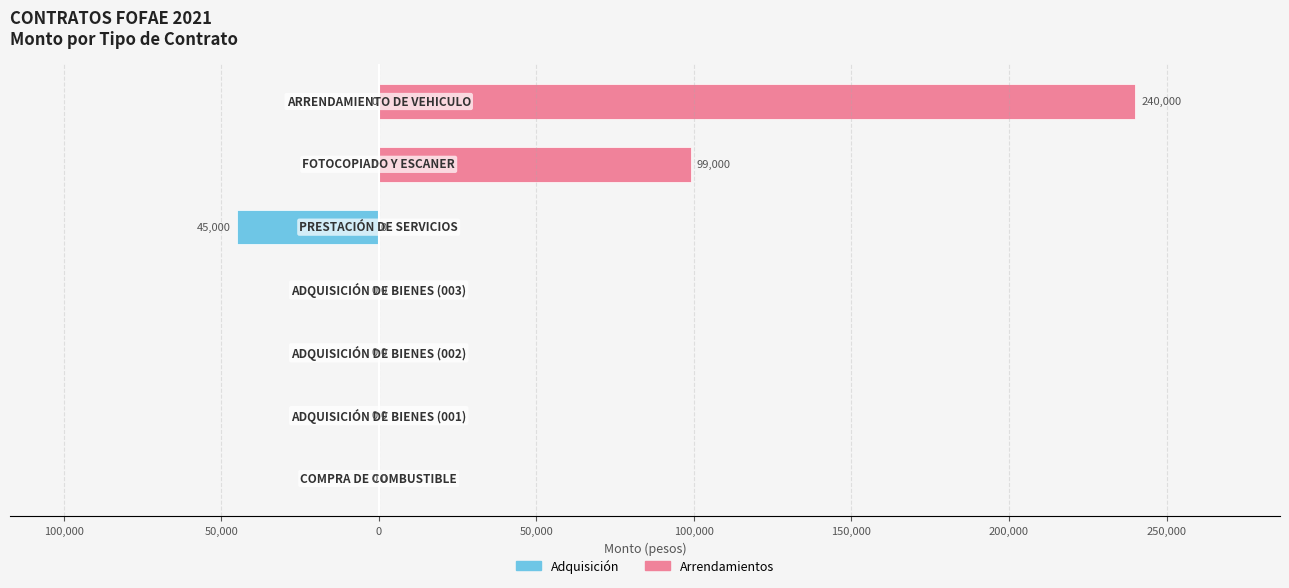

At how many categories does at least one series exceed 82844?

2